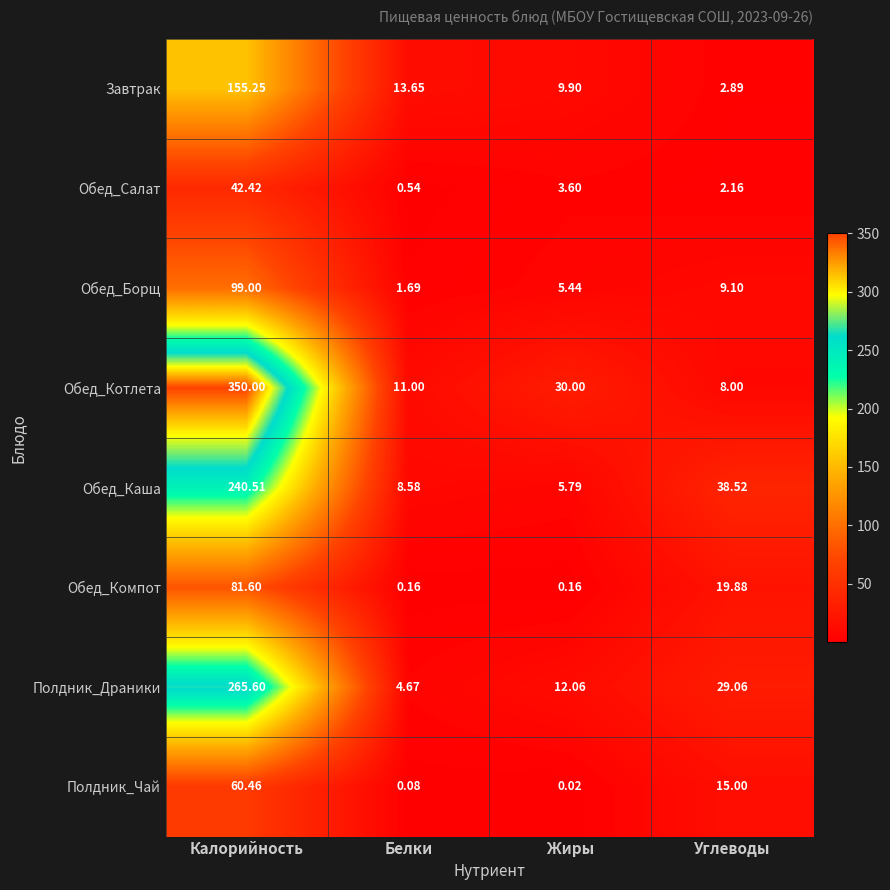

At which label is Обед_Салат closest to 21?

Жиры